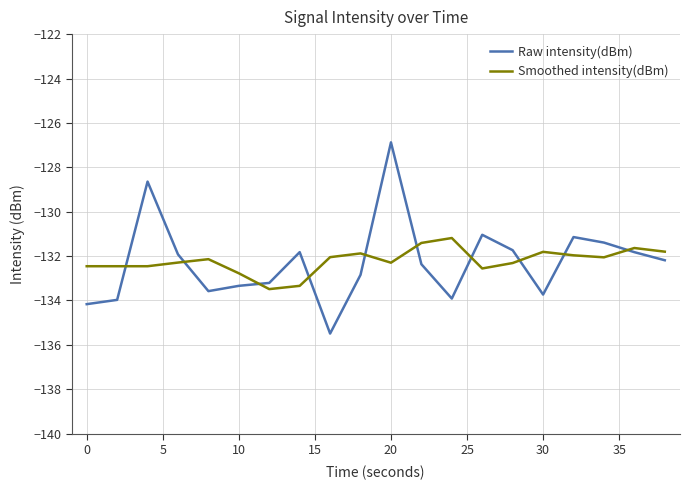

True or false: Raw intensity(dBm) and Smoothed intensity(dBm) cross at least once.

True